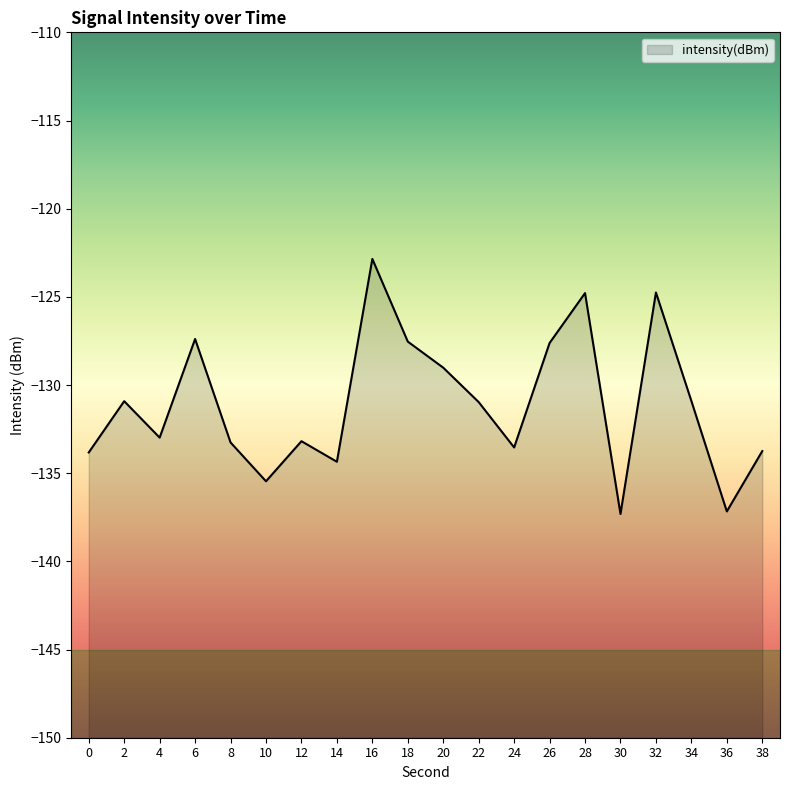

How many values exceed -130?

7